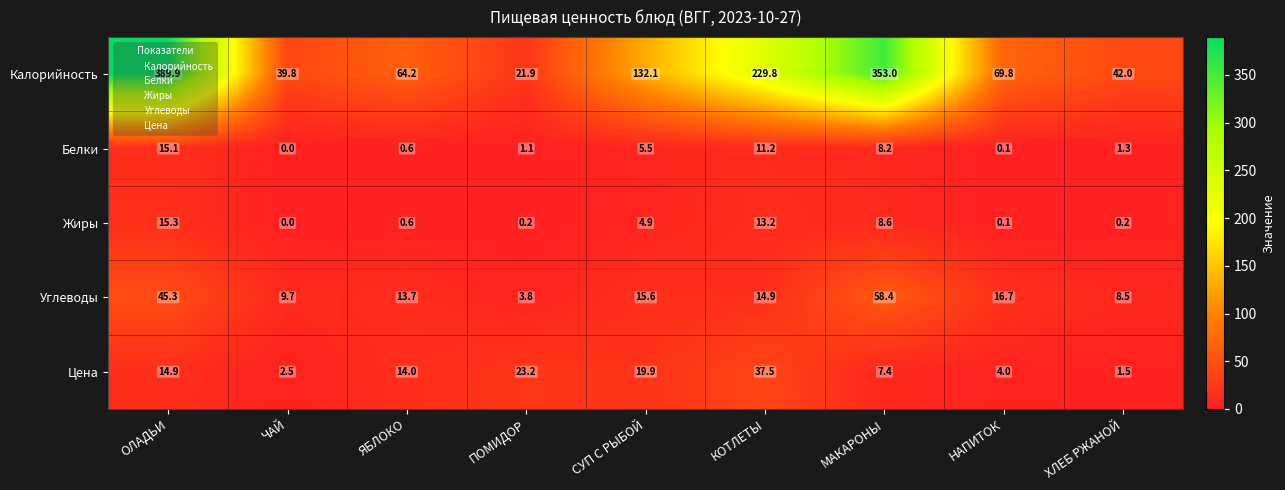

At which category is the sum across all series the highest?

ОЛАДЬИ